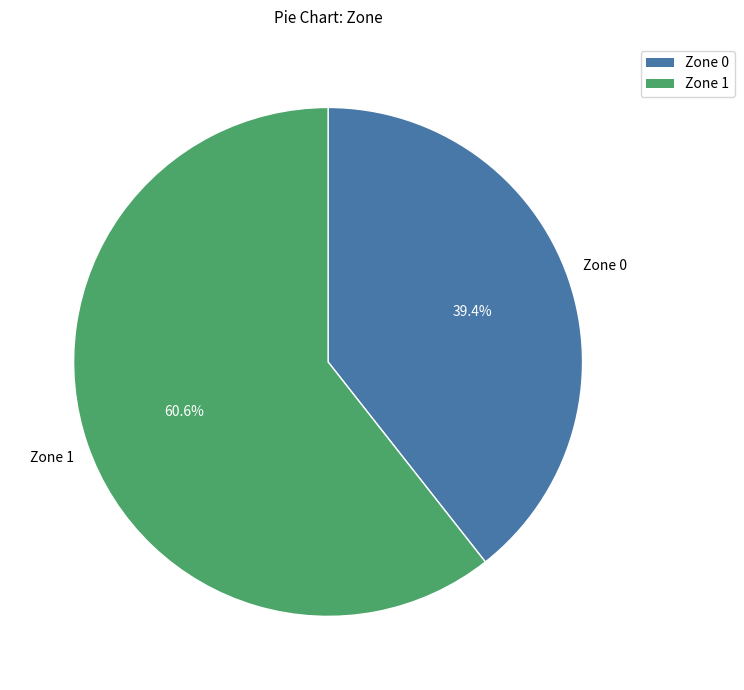

To the nearest percent, what portion does Zone 1 represent?

61%